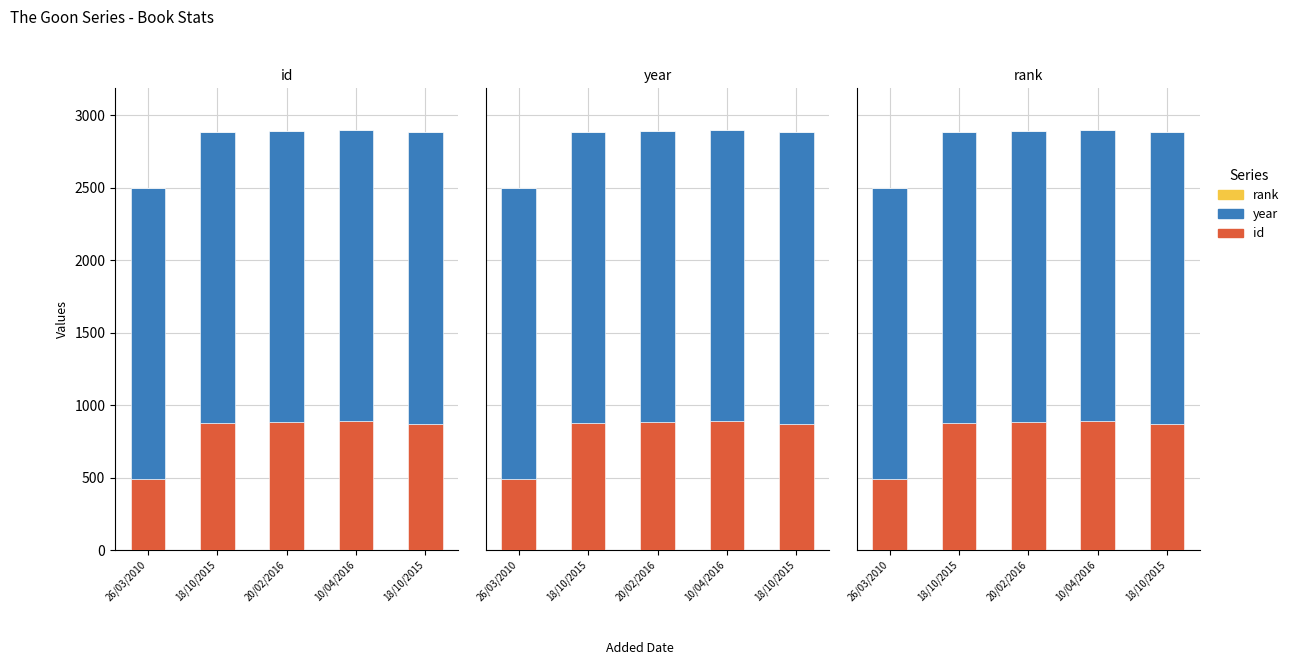

Rank the series at 26/03/2010 from highest to lowest value.

year, id, rank